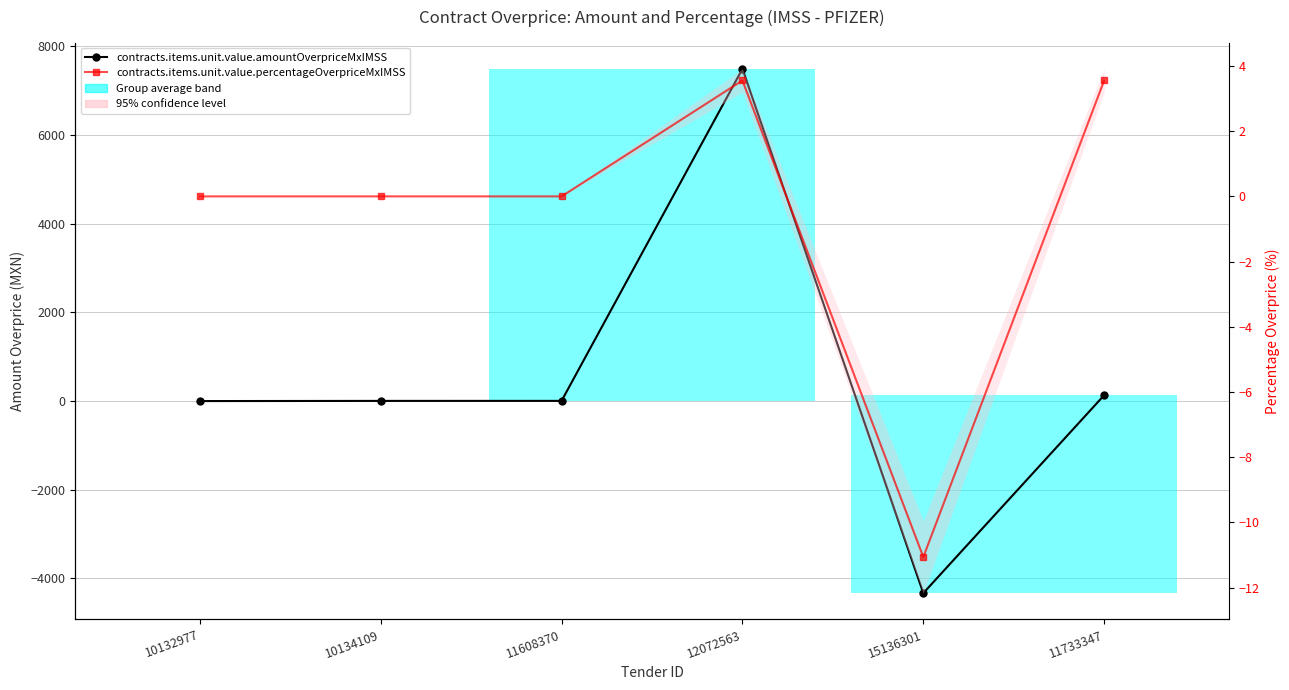

What is the sum of the contracts.items.unit.value.amountOverpriceMxIMSS values at 12072563 and 11733347?

7616.6